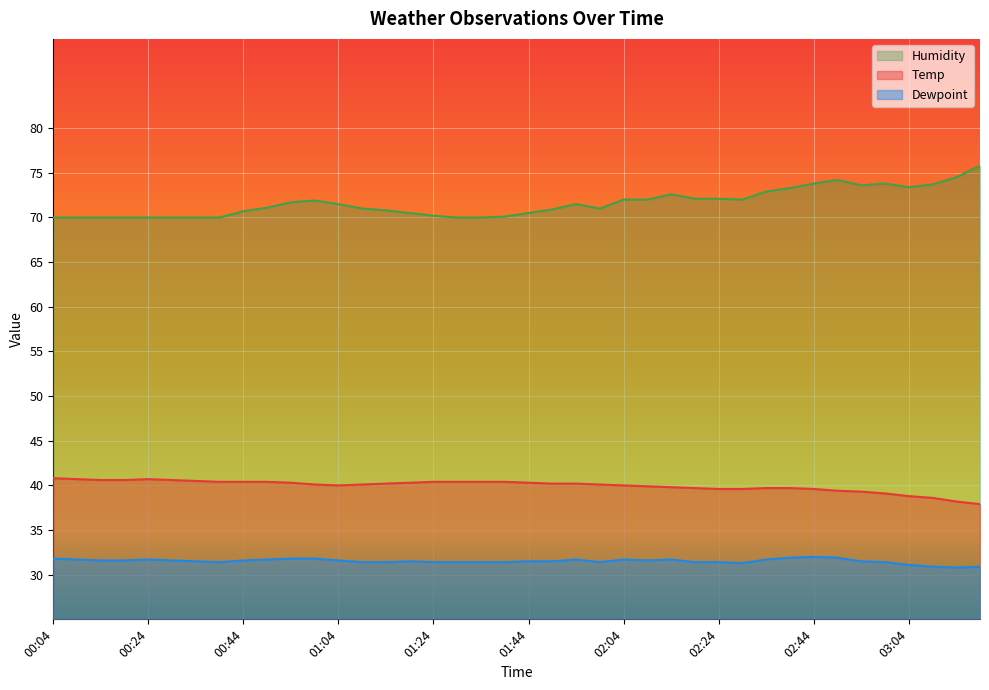

Reading left to right, list all the values displayed in this chart.

Temp: 40.8	40.7	40.6	40.6	40.7	40.6	40.5	40.4	40.4	40.4	40.3	40.1	40.0	40.1	40.2	40.3	40.4	40.4	40.4	40.4	40.3	40.2	40.2	40.1	40.0	39.9	39.8	39.7	39.6	39.6	39.7	39.7	39.6	39.4	39.3	39.1	38.8	38.6	38.2	37.9
Dewpoint: 31.8	31.7	31.6	31.6	31.7	31.6	31.5	31.4	31.6	31.7	31.8	31.8	31.6	31.4	31.4	31.5	31.4	31.4	31.4	31.4	31.5	31.5	31.7	31.4	31.7	31.6	31.7	31.4	31.4	31.3	31.7	31.9	32.0	31.9	31.5	31.4	31.1	30.9	30.8	30.9
Humidity: 70.0	70.0	70.0	70.0	70.0	70.0	70.0	70.0	70.7	71.1	71.7	71.9	71.5	71.0	70.8	70.5	70.2	70.0	70.0	70.1	70.5	70.9	71.5	71.0	72.0	72.0	72.6	72.1	72.1	72.0	72.9	73.3	73.8	74.2	73.6	73.8	73.4	73.7	74.5	75.8